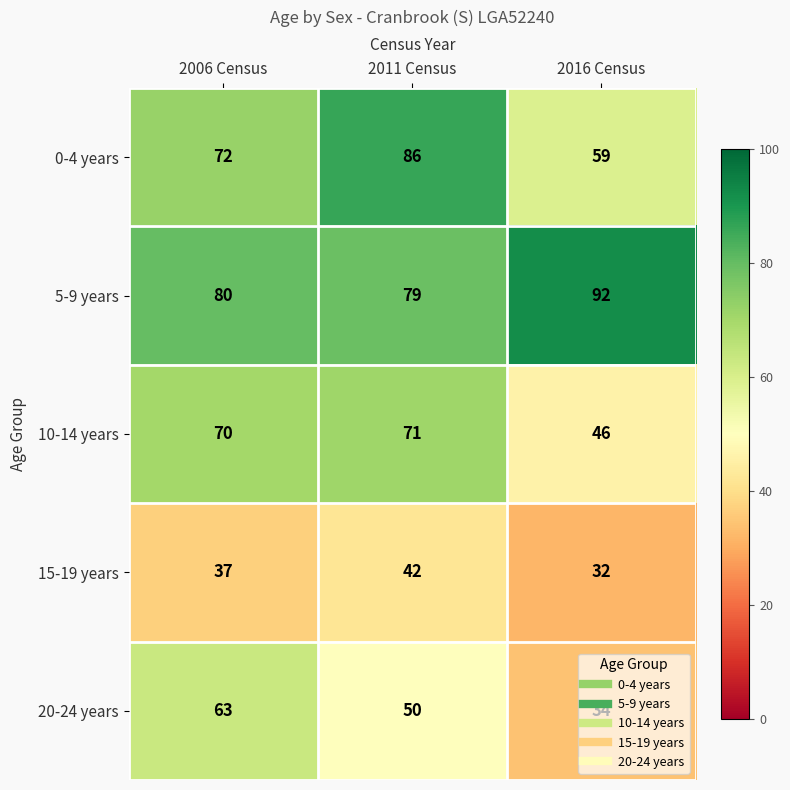

Which series has the widest spread of values?

20-24 years